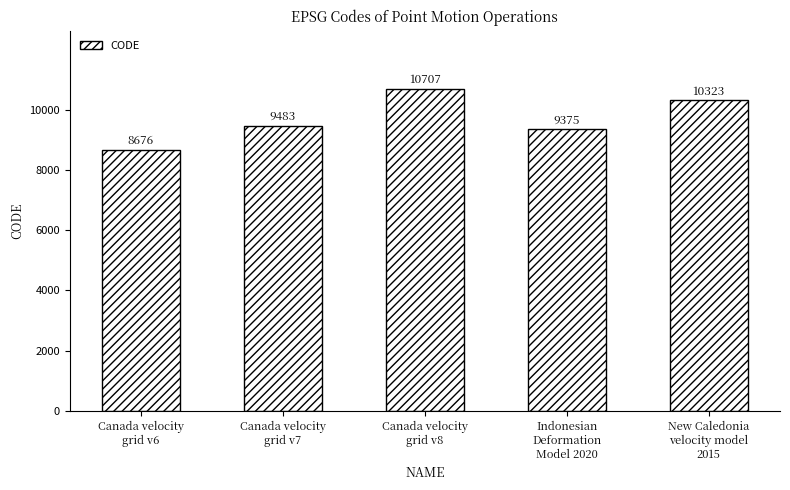

Rank the categories by value from highest to lowest.

Canada velocity
grid v8, New Caledonia
velocity model
2015, Canada velocity
grid v7, Indonesian
Deformation
Model 2020, Canada velocity
grid v6